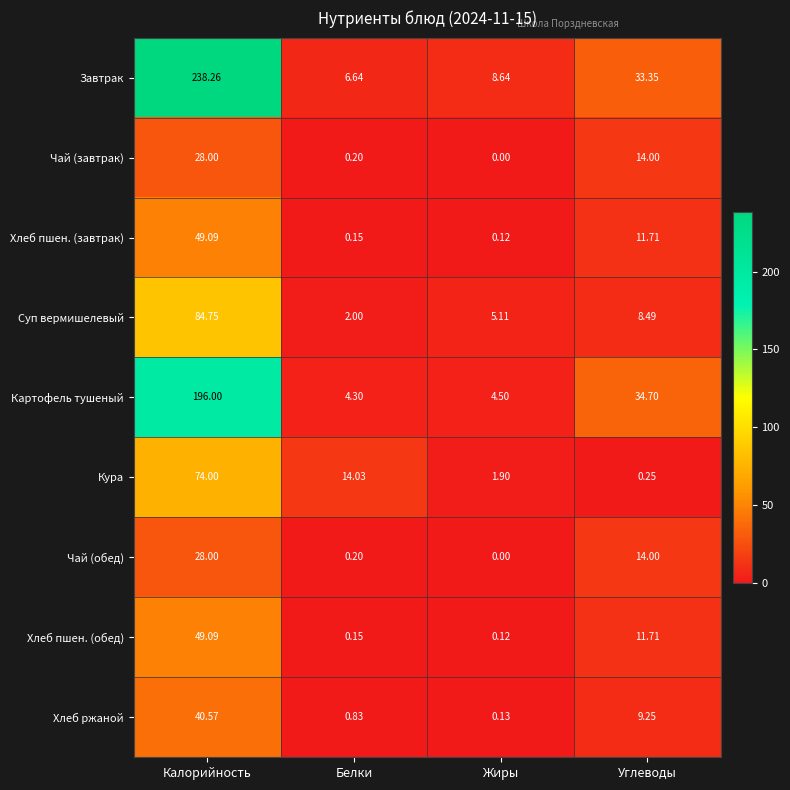

At which label does Завтрак first exceed 33?

Калорийность